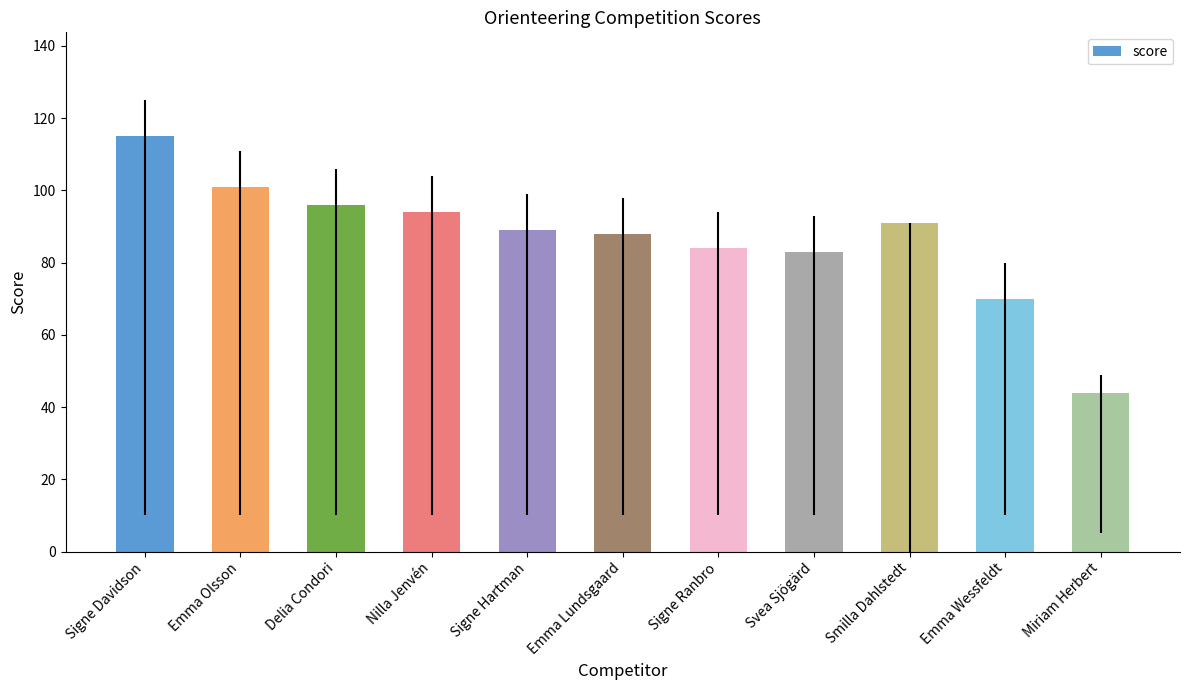

Between Nilla Jenvén and Signe Davidson, which is larger?

Signe Davidson